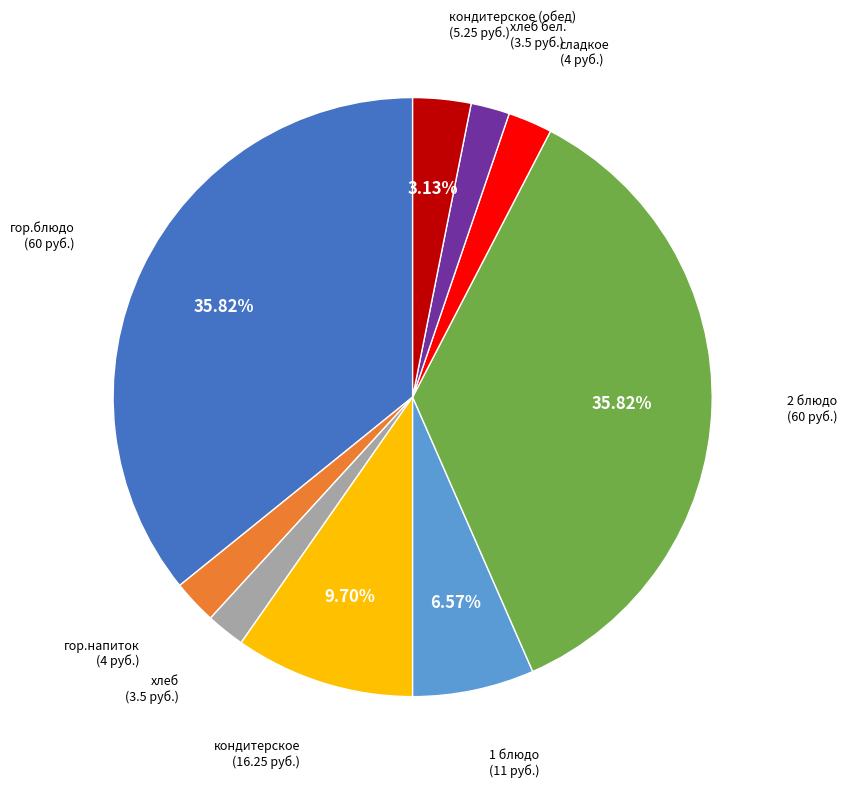

Is there any slice that represents more than half of the pie?

No